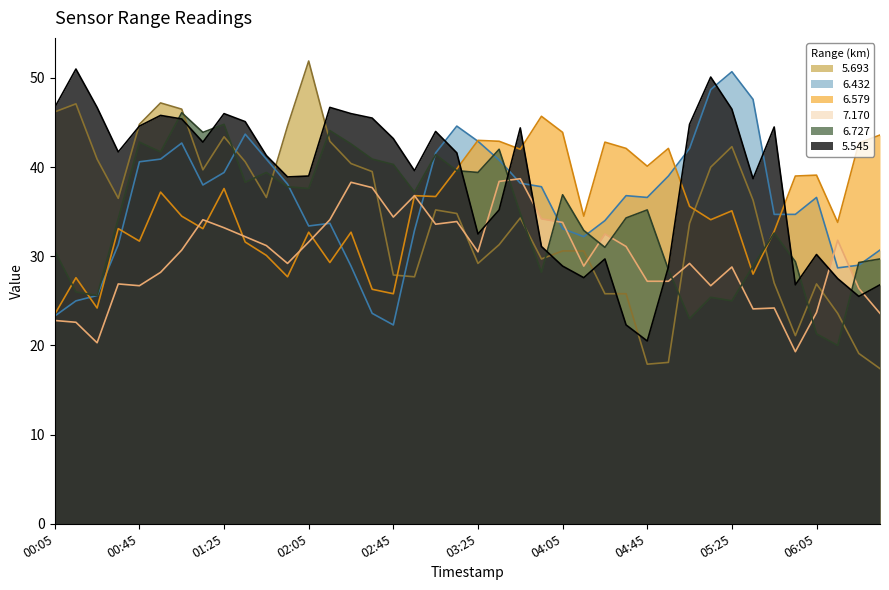

Which series has the largest total across all categories?

5.545